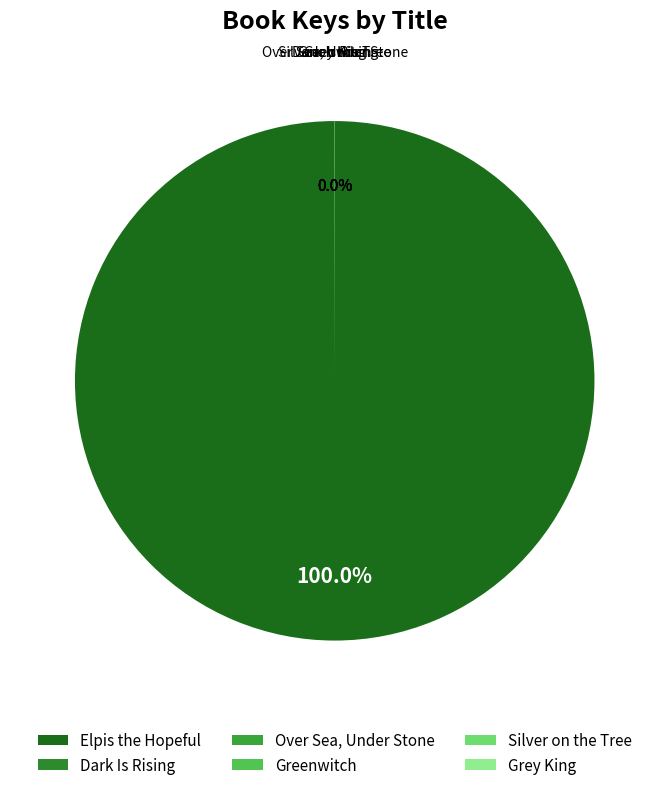

To the nearest percent, what is the difference between the largest and smallest slice percentages?

100%